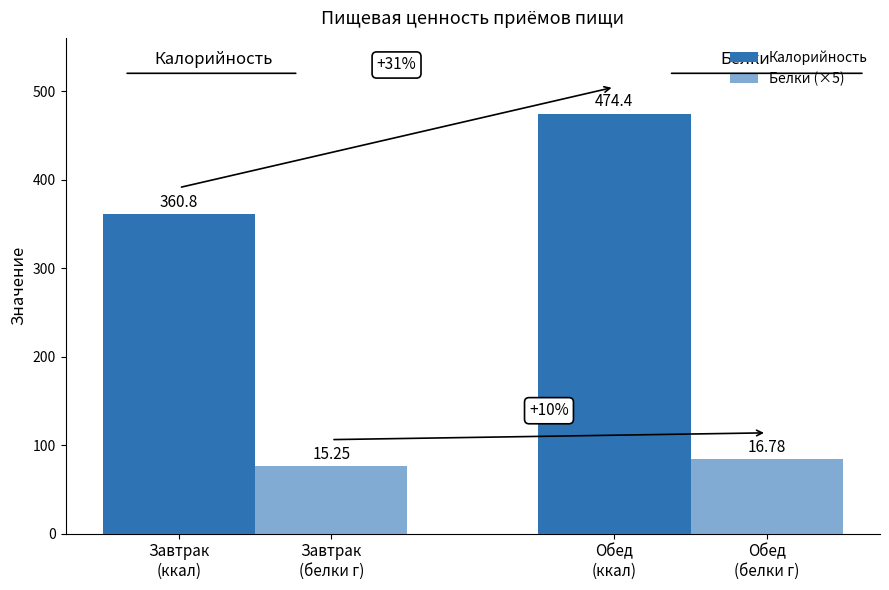

Which series has the largest total across all categories?

Калорийность